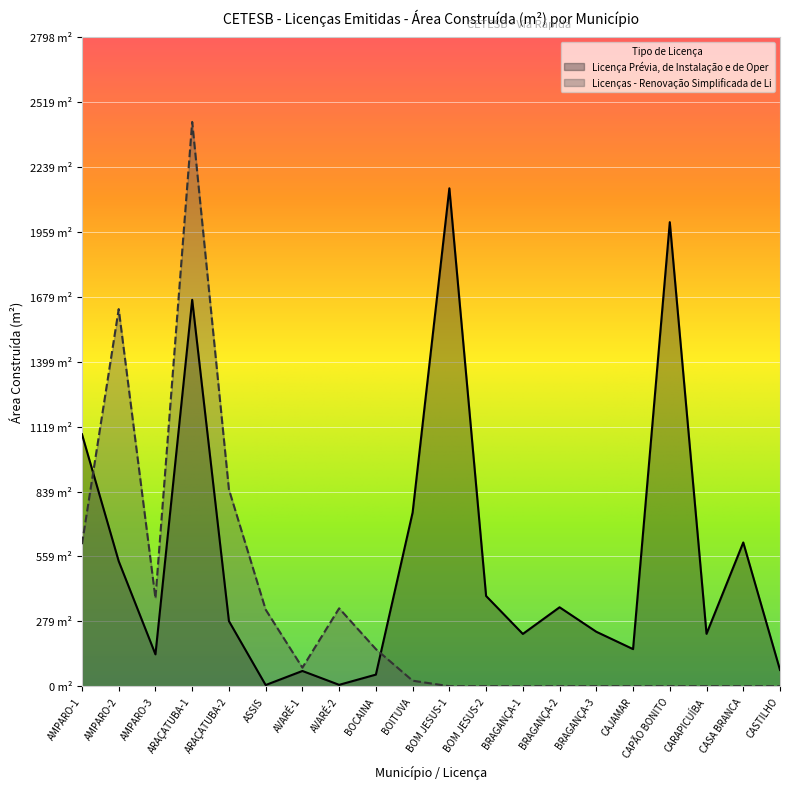

Rank the series at BOM JESUS-2 from highest to lowest value.

Licença Prévia, de Instalação e de Oper, Licenças - Renovação Simplificada de Li